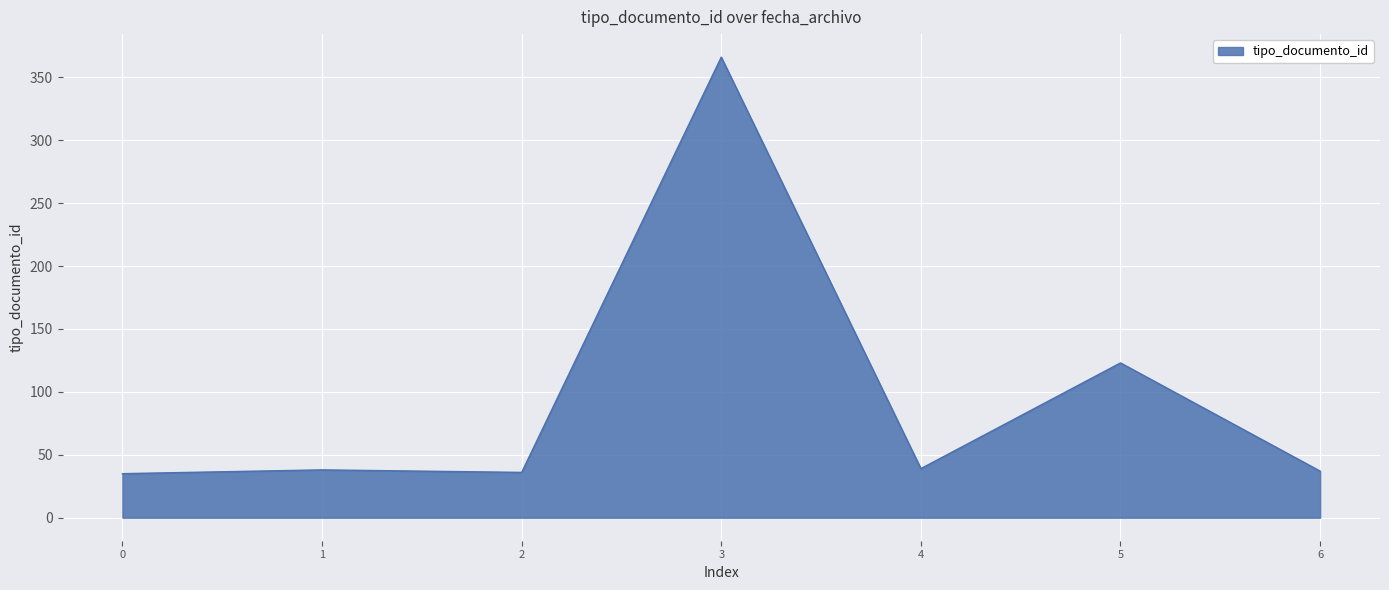

What is the difference between the second highest and minimum values?

88